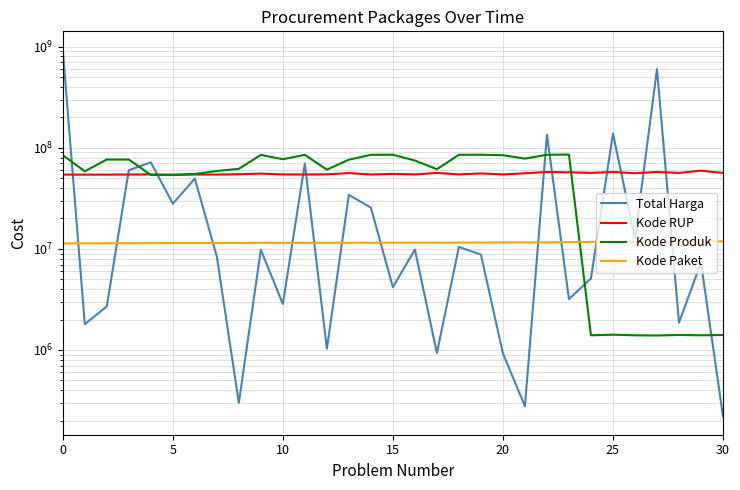

Where do Kode Produk and Kode Paket first cross each other?

23 and 24